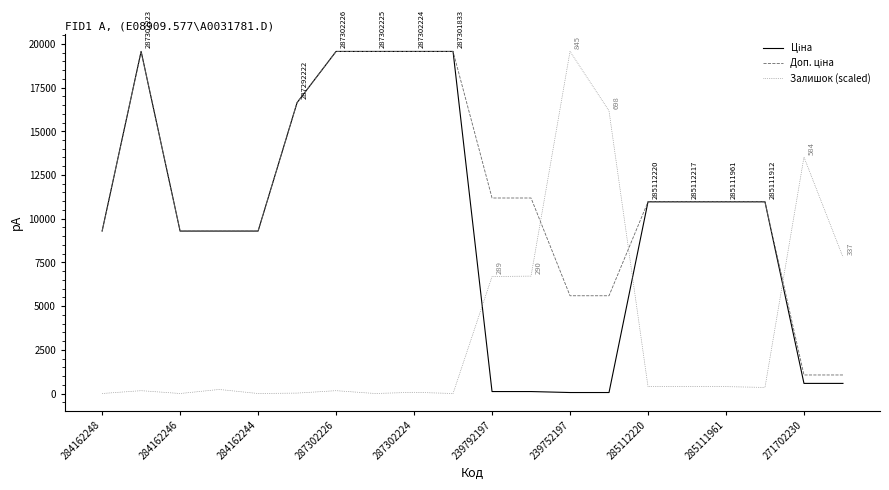

Which label corresponds to the largest value in the chart?

284162246